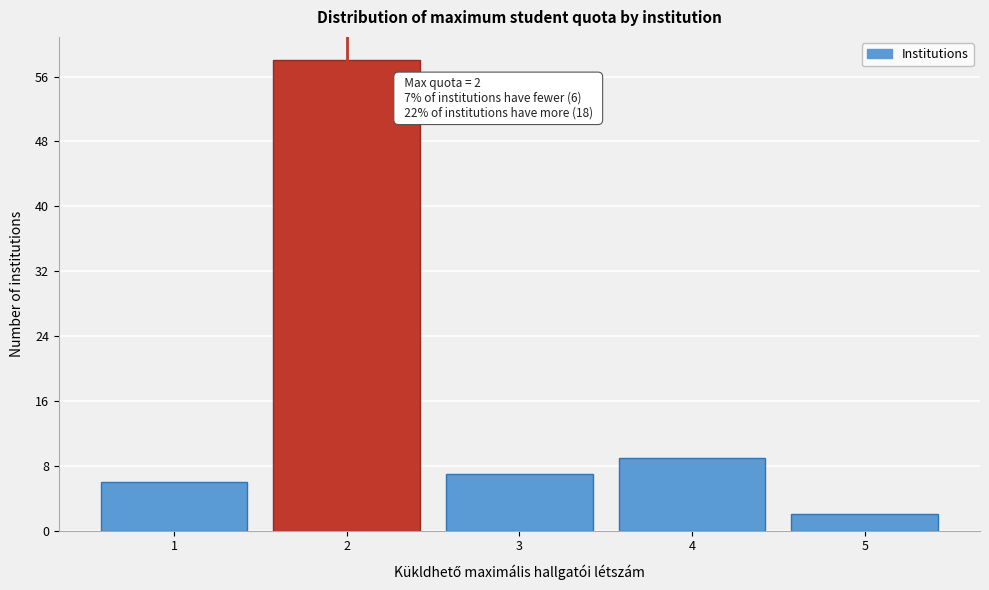

Reading left to right, list all the values displayed in this chart.

1=6	2=58	3=7	4=9	5=2